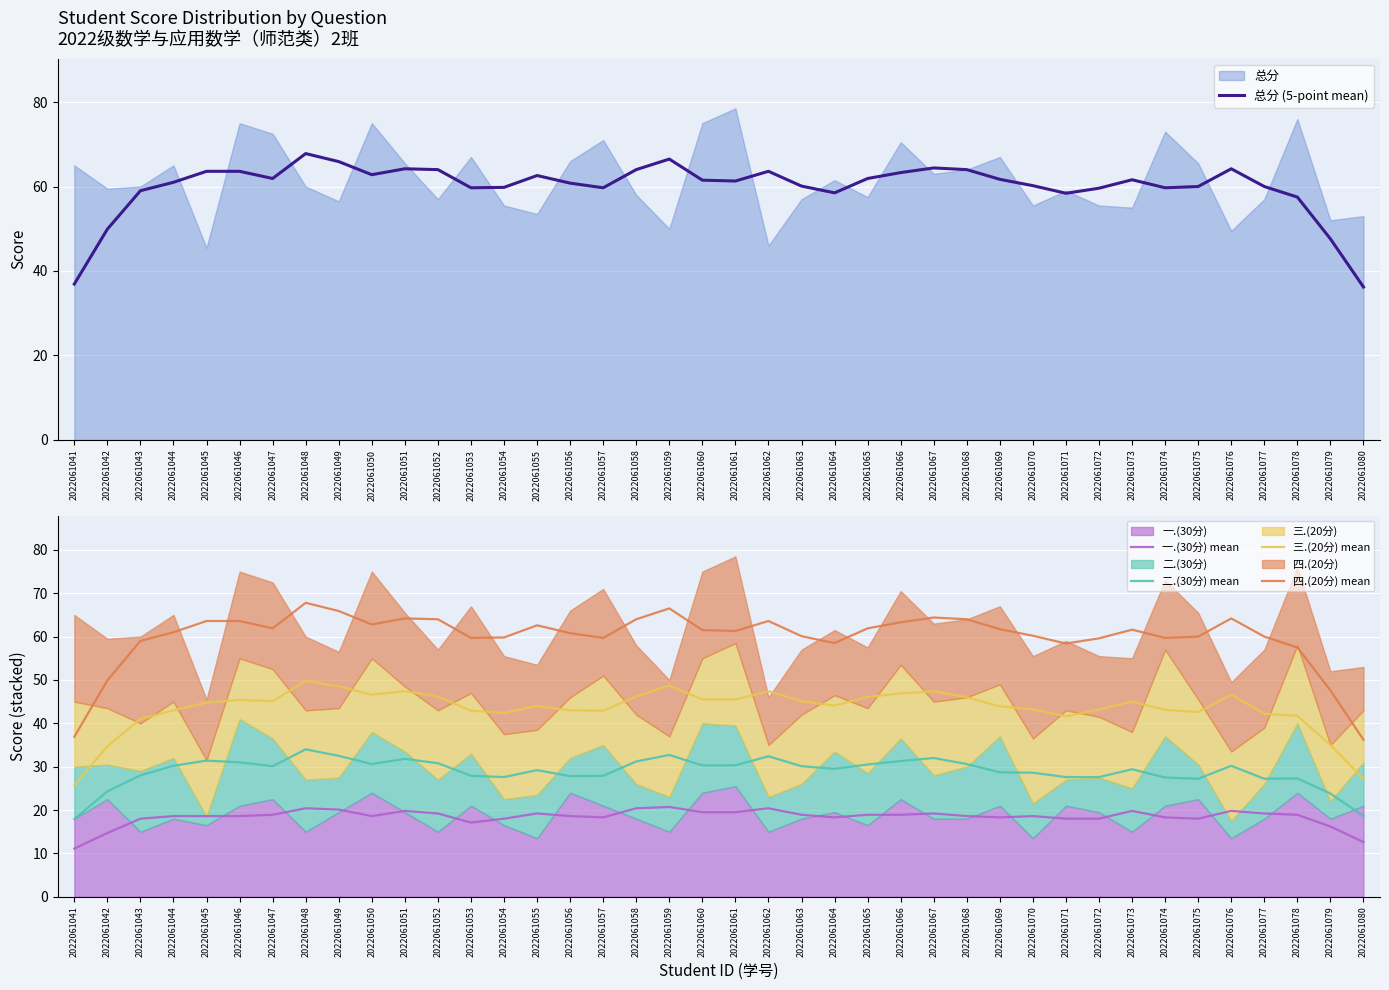

How many lines are shown in the chart?

5